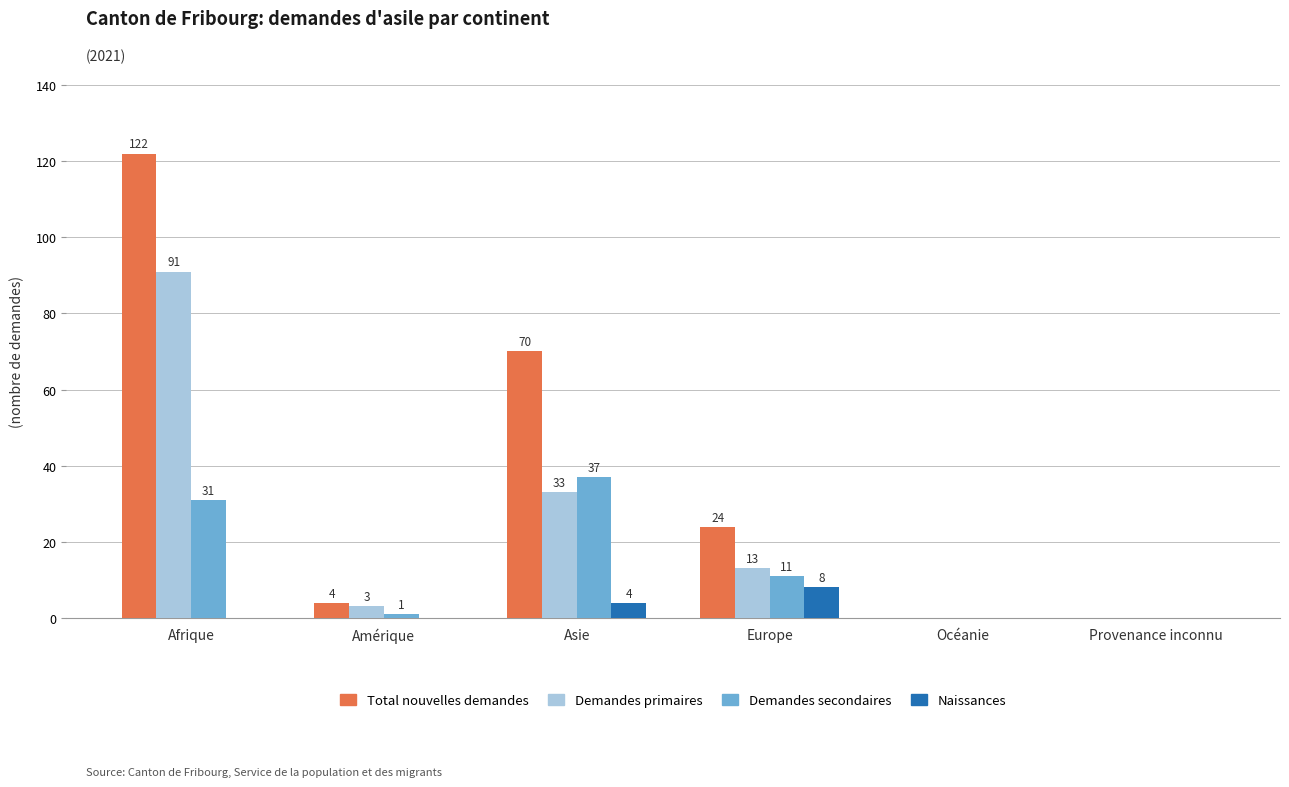

At which category is the sum across all series the highest?

Afrique